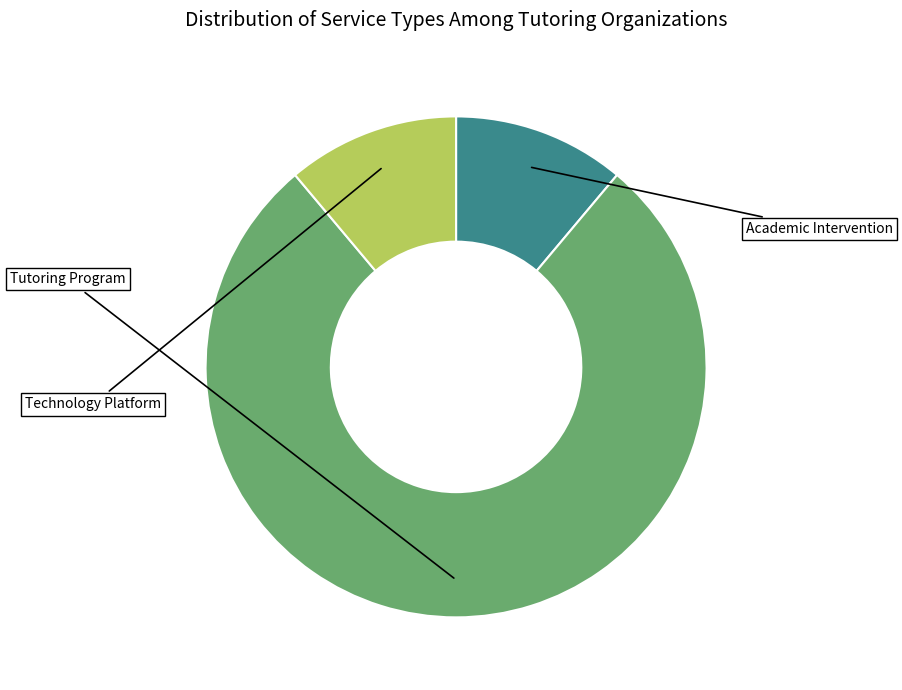

The Academic Intervention slice represents 13% of the pie. True or false?

False